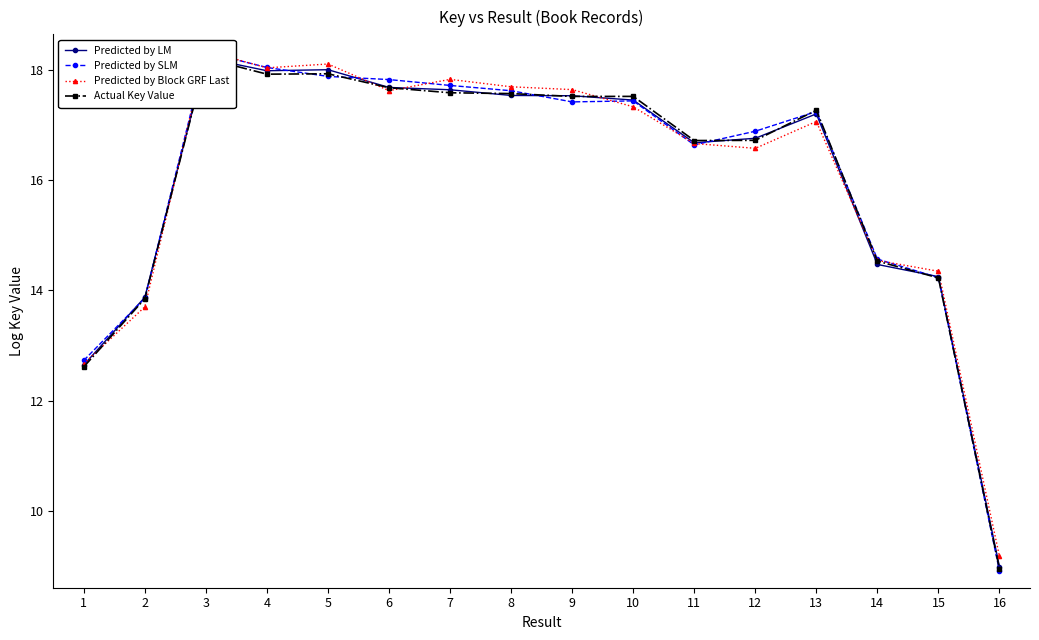

How many data points in Predicted by SLM are less than 17?

7